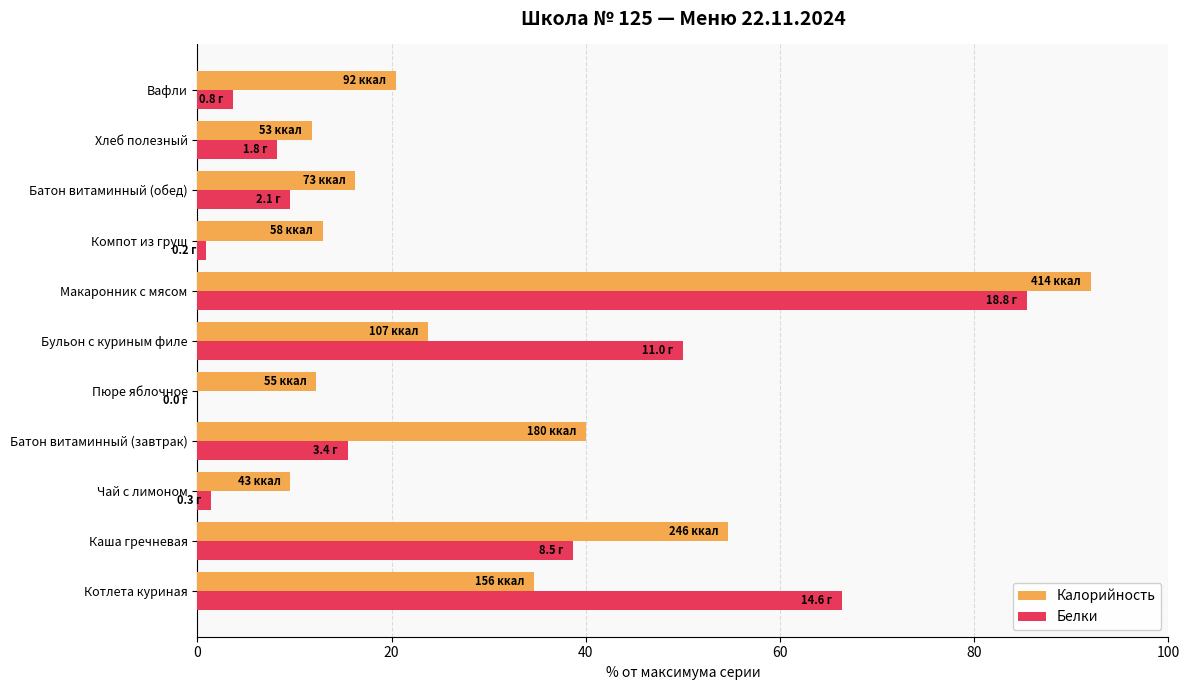

What is the total value across all series at Макаронник с мясом?

177.5